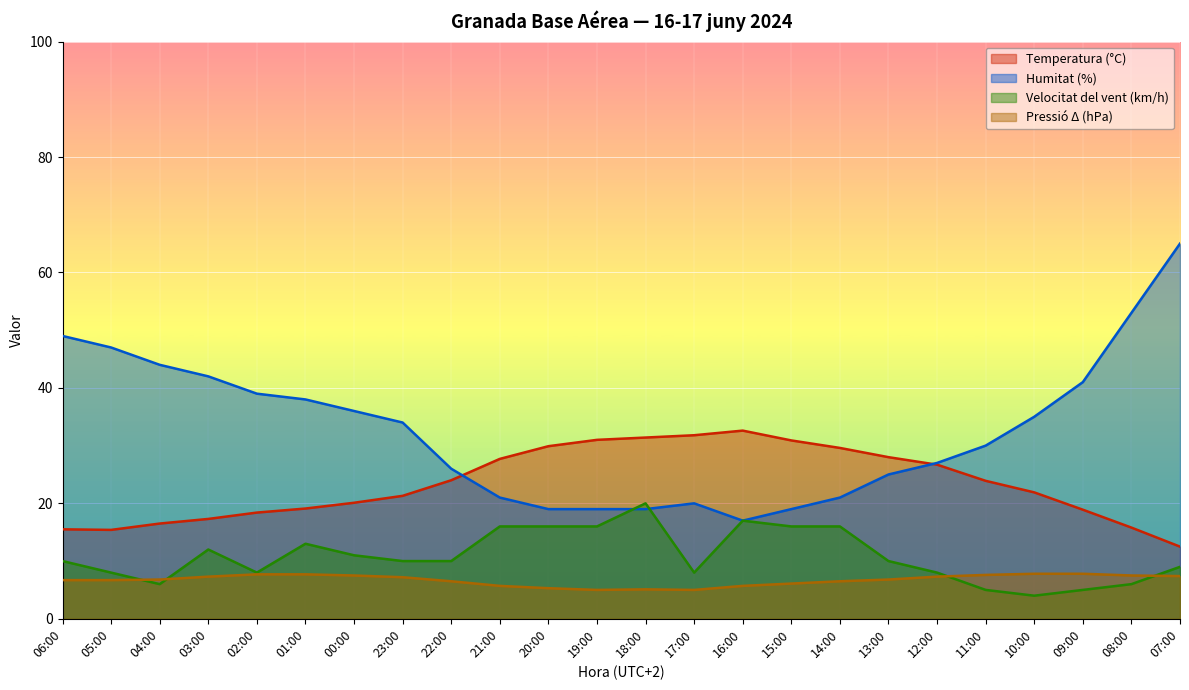

What is the total value across all series at 02:00?

73.1